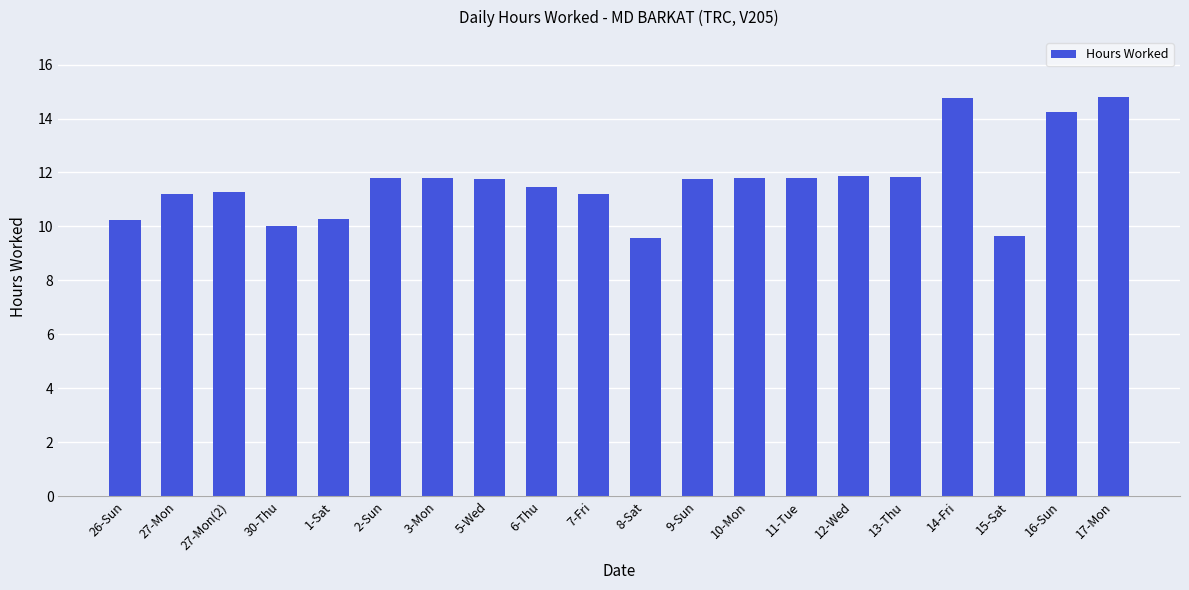

What position from the left is 2-Sun?

6